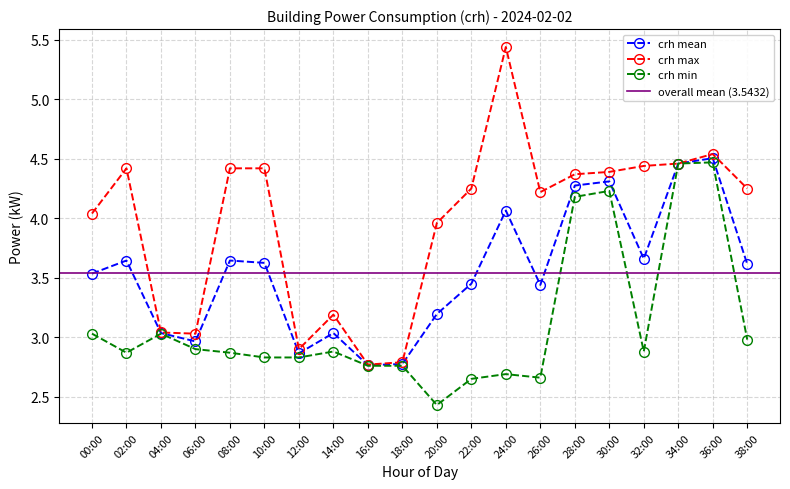

True or false: crh mean has more than 0 interior local peaks.

True